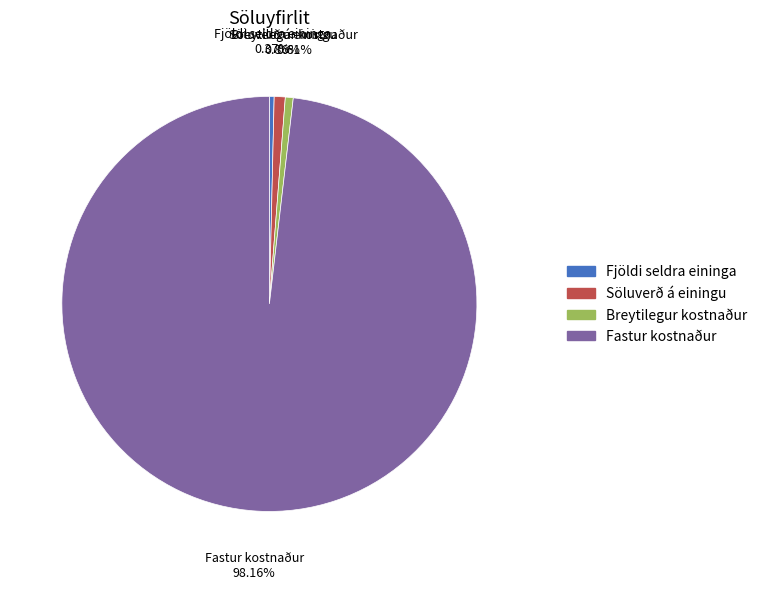

What percentage is the Fastur kostnaður slice, to the nearest percent?

98%